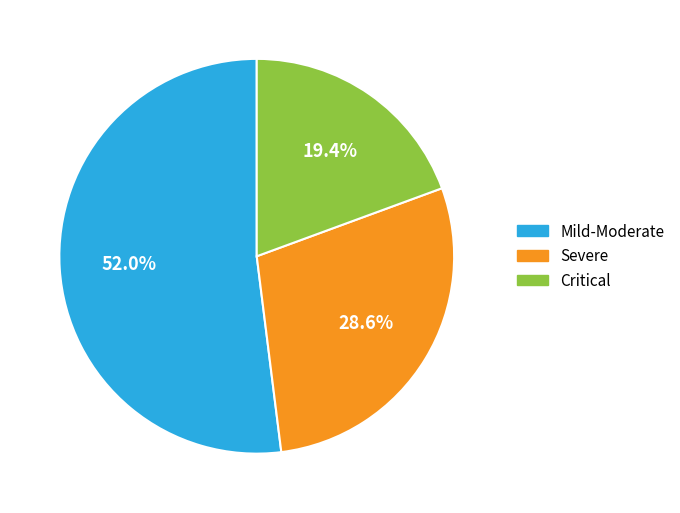

Do Mild-Moderate and Critical together represent more than half of the pie?

Yes